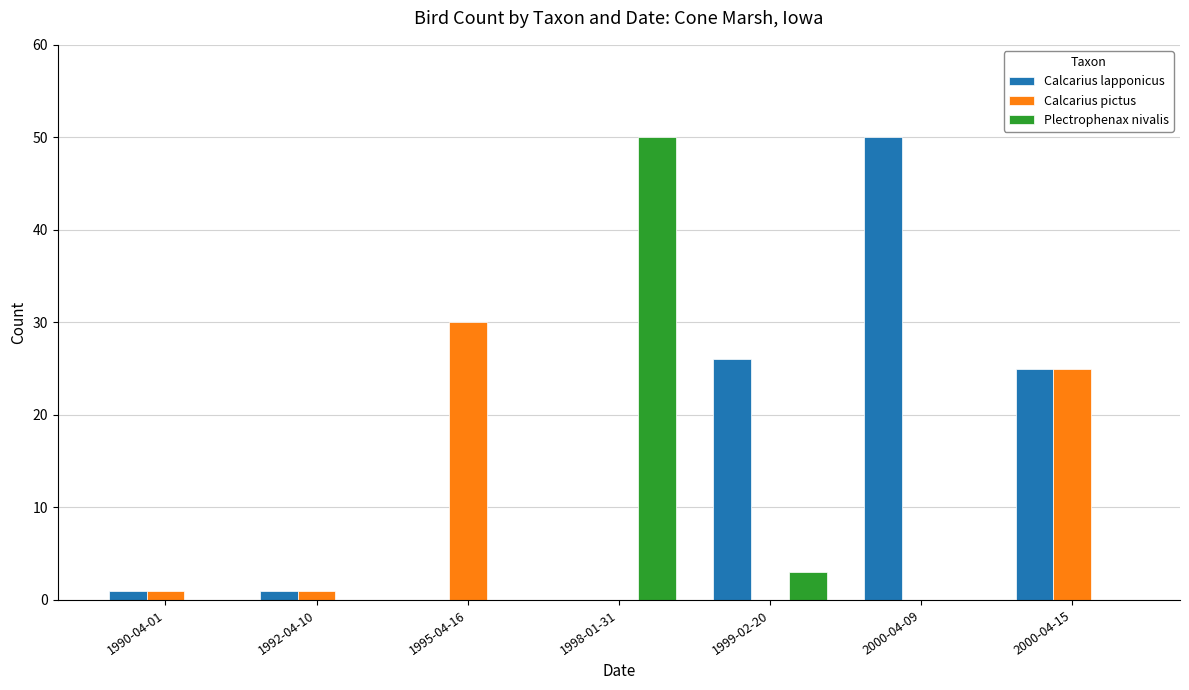

The value of Calcarius pictus at 1998-01-31 is 0. True or false?

True